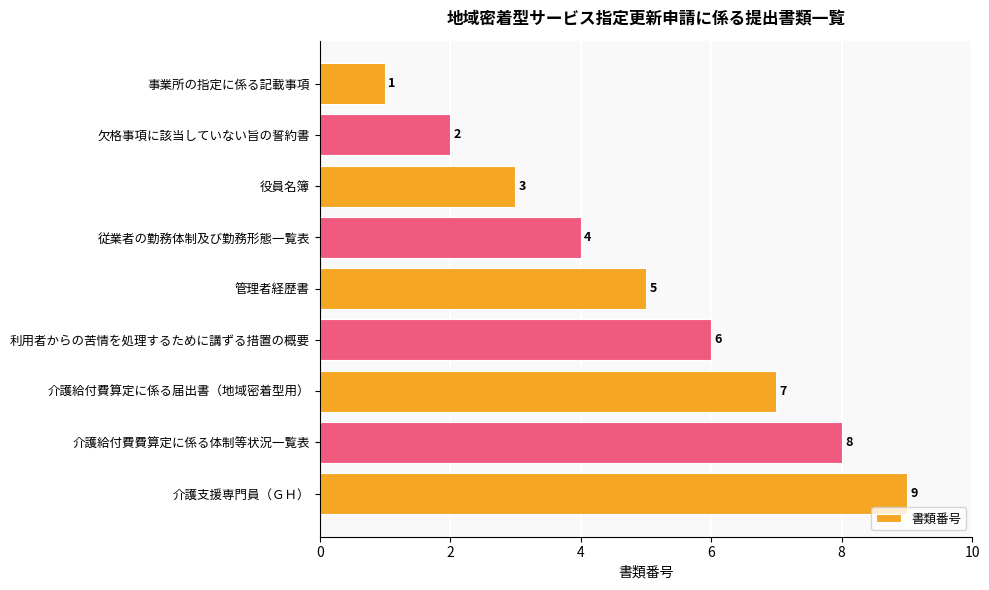

How many values are between 3 and 7?

5